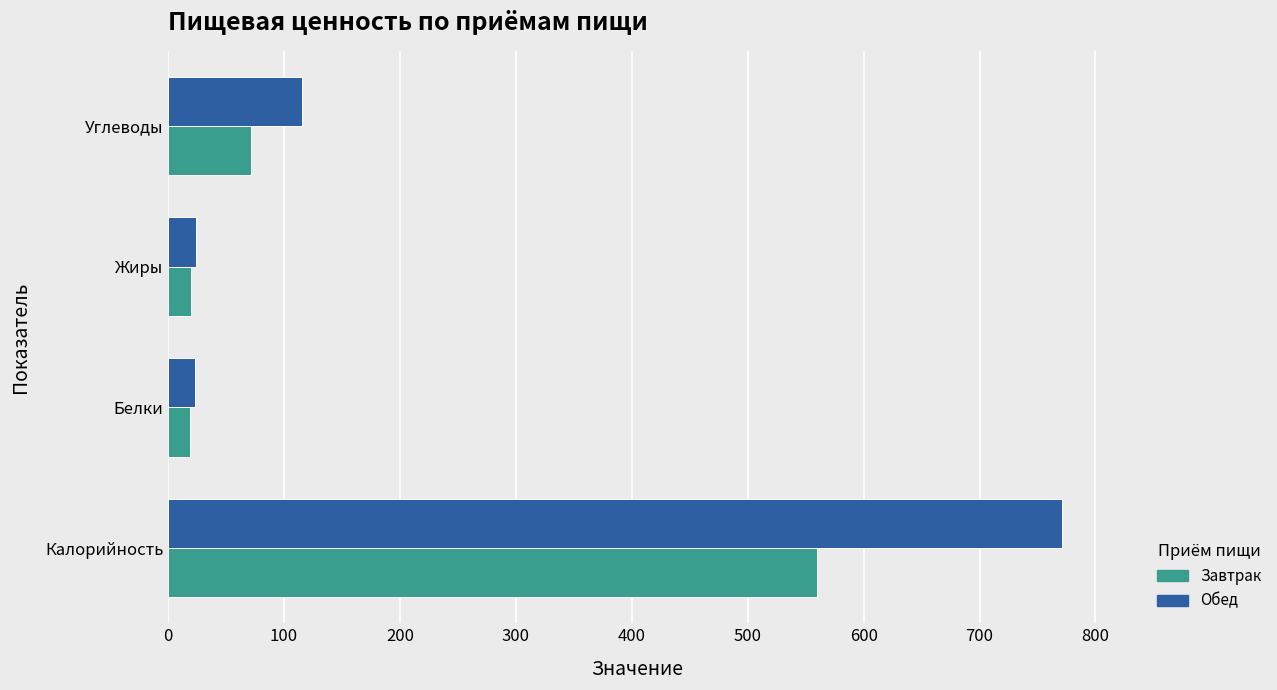

Which series has the largest total across all categories?

Обед